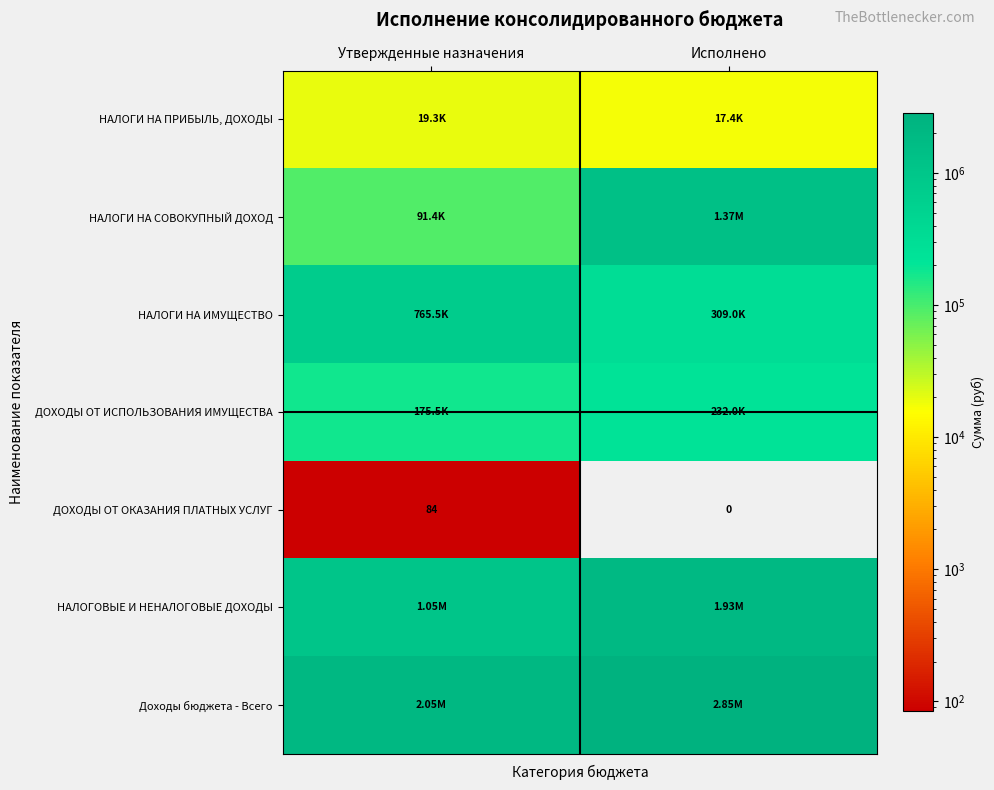

The НАЛОГИ НА ИМУЩЕСТВО series shows 309043.2 at Исполнено. True or false?

True